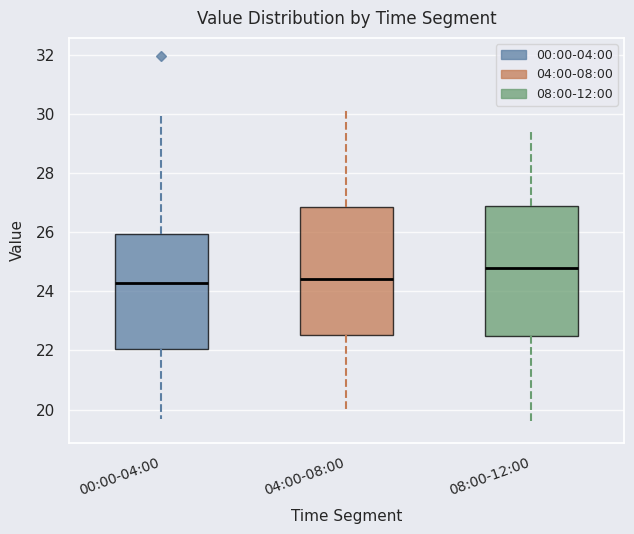

Reading left to right, read every box against the y-axis: the position of its median line, the range the box covers, and the ends of its whiskers. The values are not printed on the chart, so give them approximately, as read against the axis.

00:00-04:00: median 24.2, box 22.0 to 26.0, whiskers 19.6 to 30.0
04:00-08:00: median 24.4, box 22.6 to 26.8, whiskers 20.0 to 30.2
08:00-12:00: median 24.8, box 22.6 to 26.8, whiskers 19.6 to 29.4